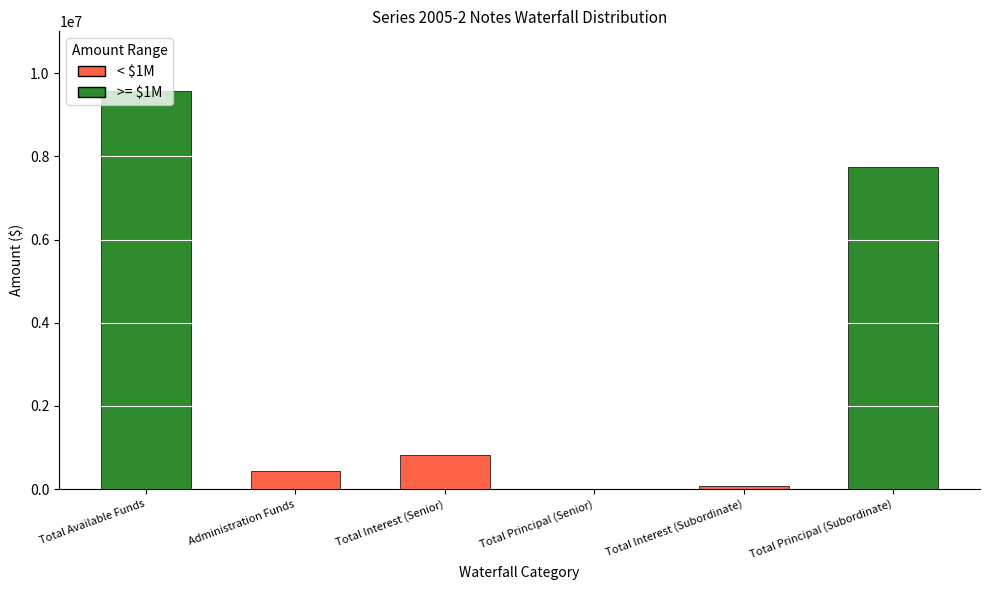

The chart shows a value of 4756589.4 at Total Principal (Subordinate). True or false?

False